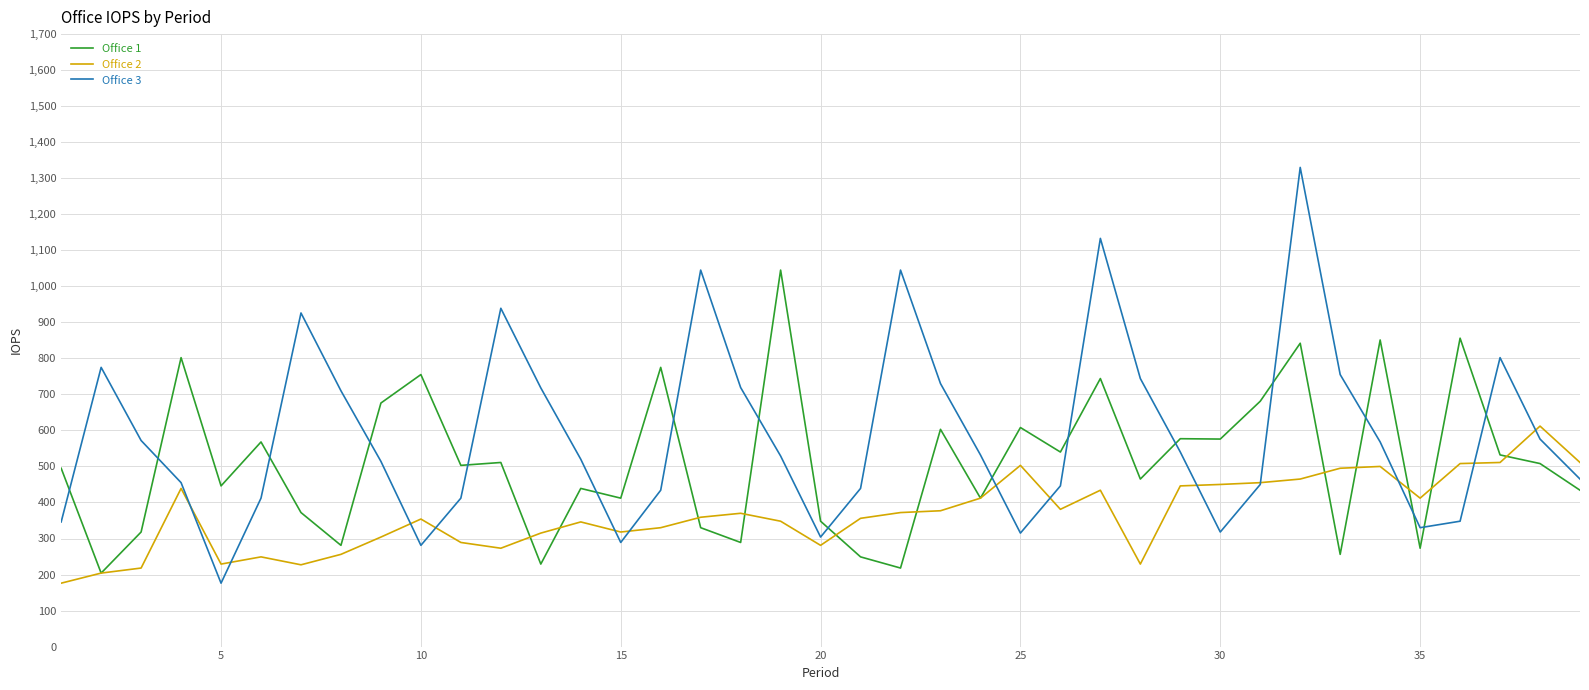

List the series in order of their overall mean, highest first.

Office 3, Office 1, Office 2